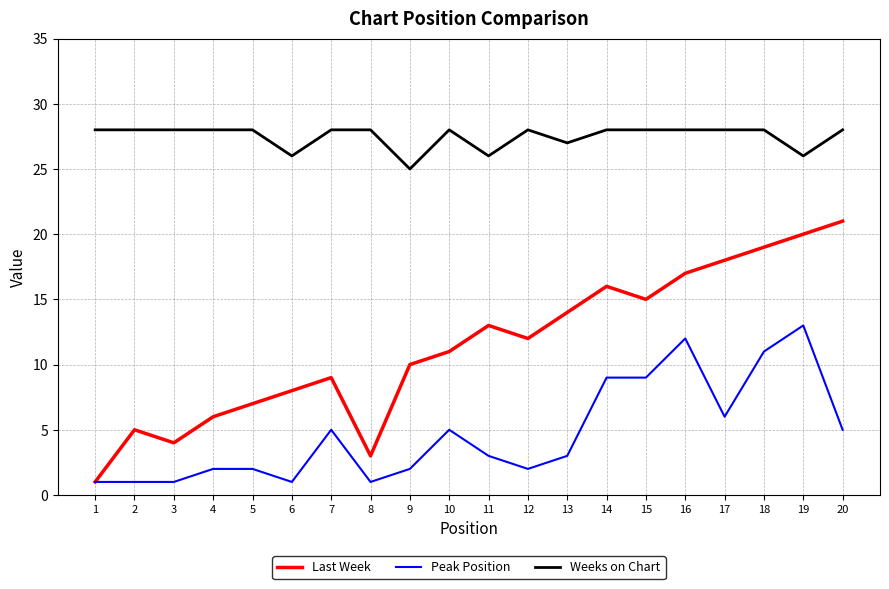

How many series are shown in this chart?

3